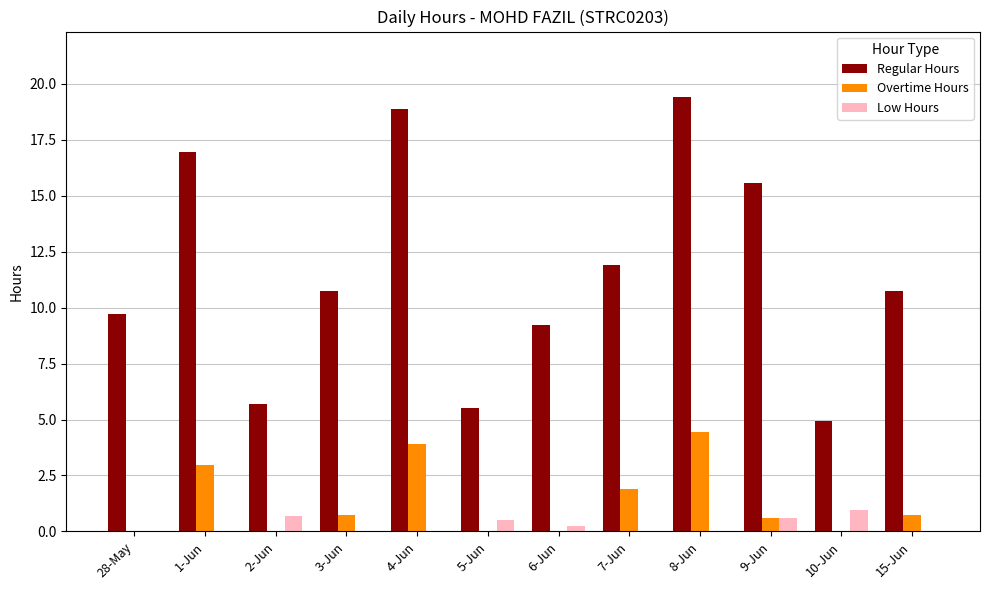

What is the sum of the Low Hours values at 4-Jun and 10-Jun?

0.9